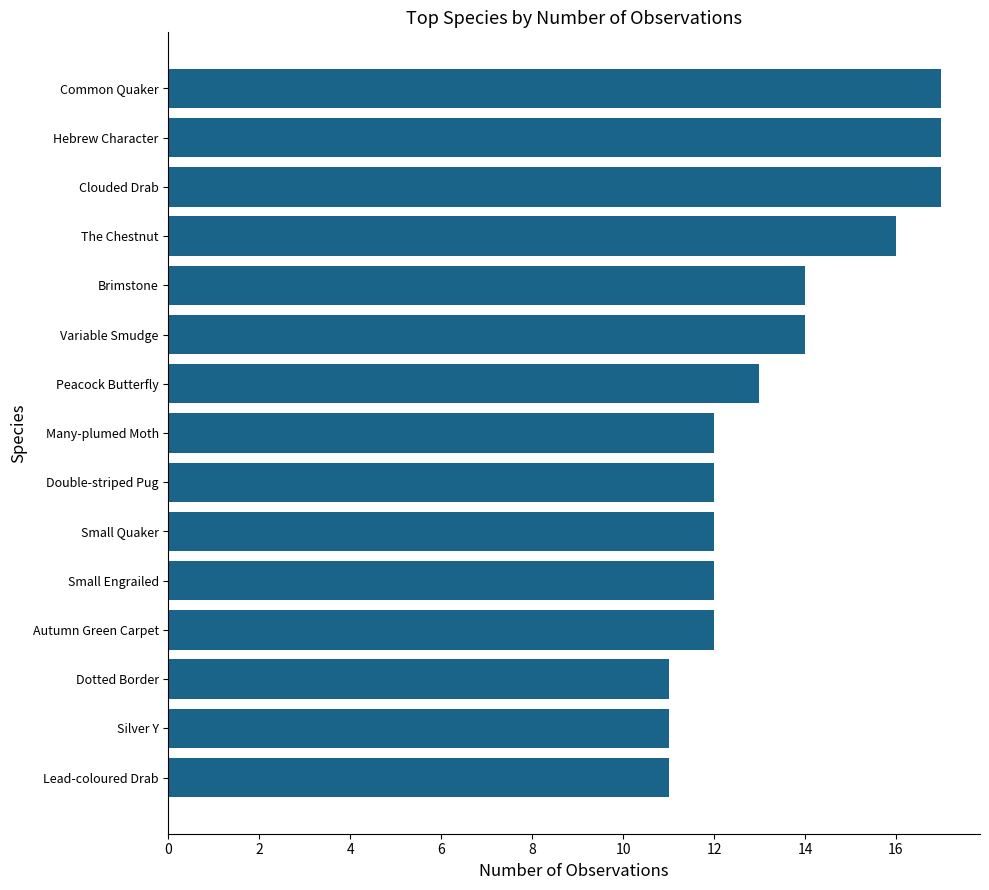

Reading top to bottom, list all the values displayed in this chart.

Common Quaker=17	Hebrew Character=17	Clouded Drab=17	The Chestnut=16	Brimstone=14	Variable Smudge=14	Peacock Butterfly=13	Many-plumed Moth=12	Double-striped Pug=12	Small Quaker=12	Small Engrailed=12	Autumn Green Carpet=12	Dotted Border=11	Silver Y=11	Lead-coloured Drab=11